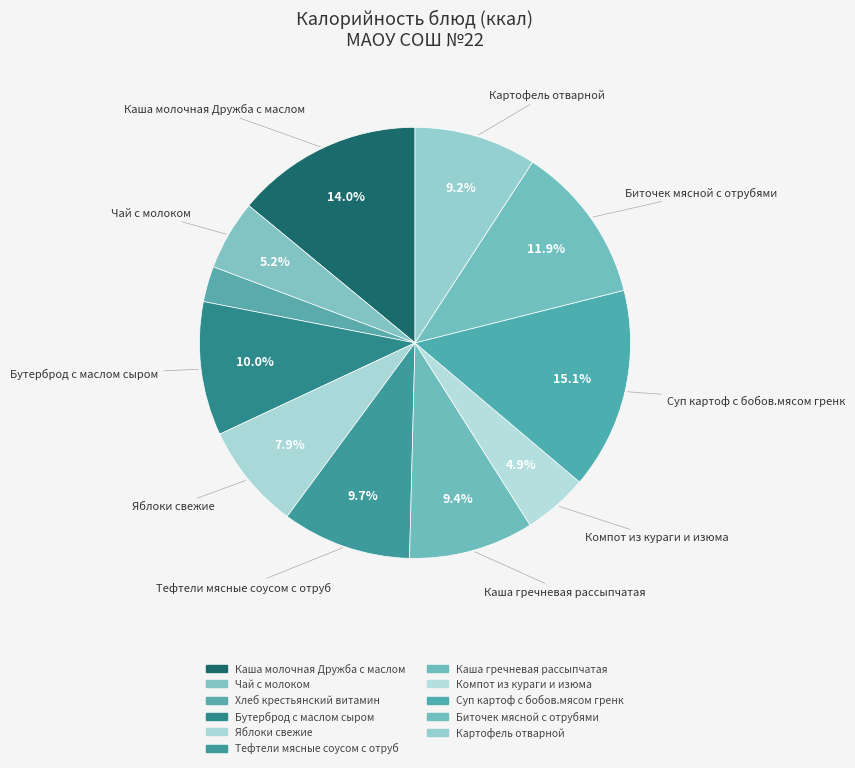

Is it true that Каша гречневая рассыпчатая is 9% of the pie?

True